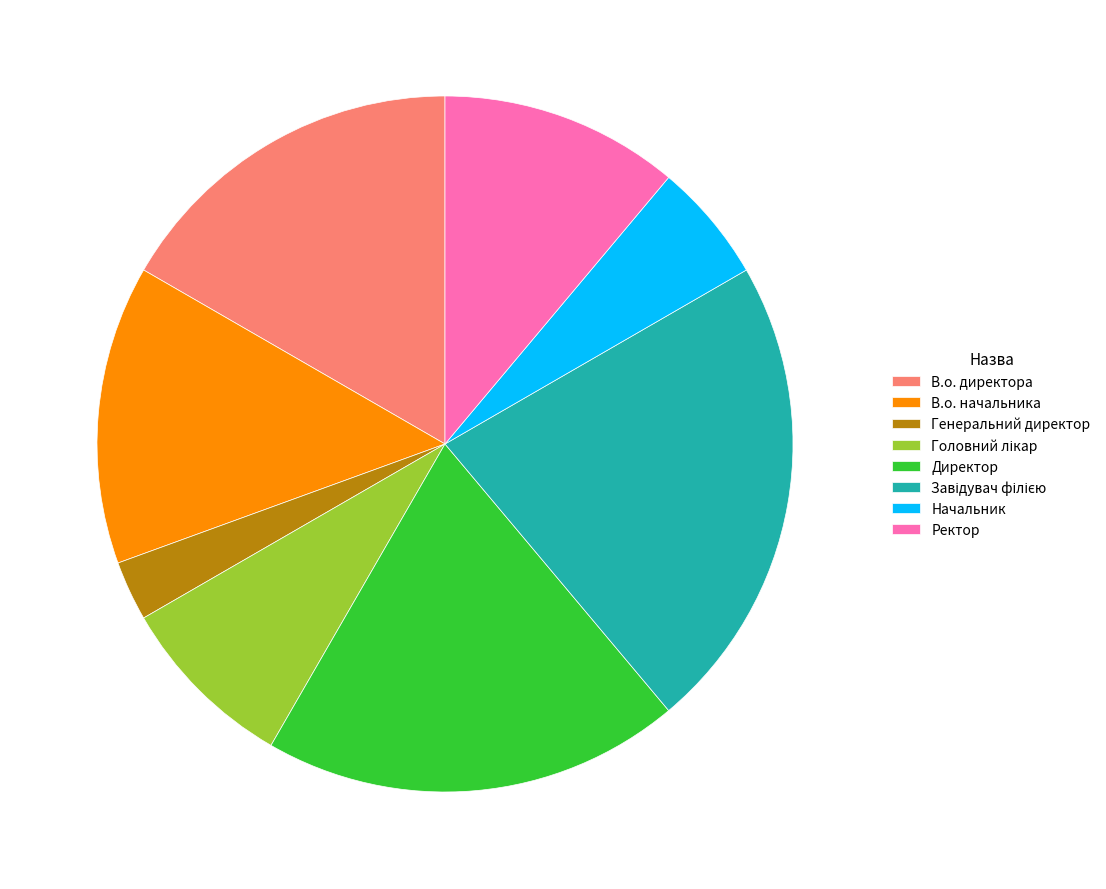

Between Директор and Ректор, which is larger?

Директор